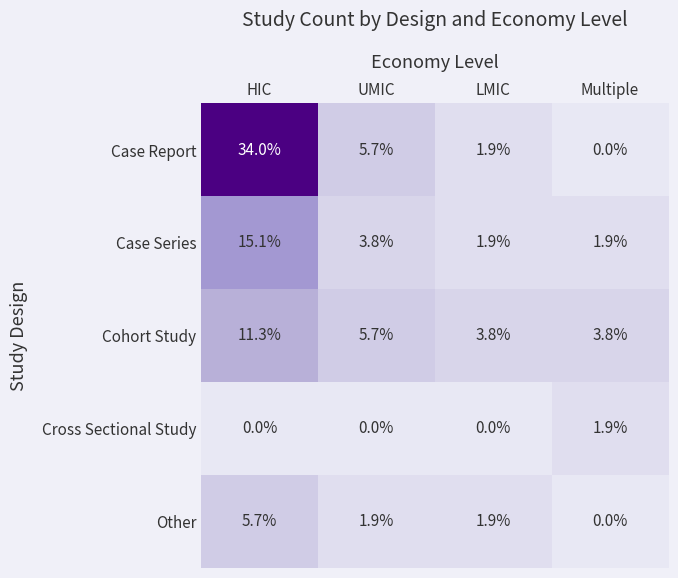

Reading right to left, transcribe all the data shown in this chart.

Case Report: 0.0	1.9	5.7	34.0
Case Series: 1.9	1.9	3.8	15.1
Cohort Study: 3.8	3.8	5.7	11.3
Cross Sectional Study: 1.9	0.0	0.0	0.0
Other: 0.0	1.9	1.9	5.7